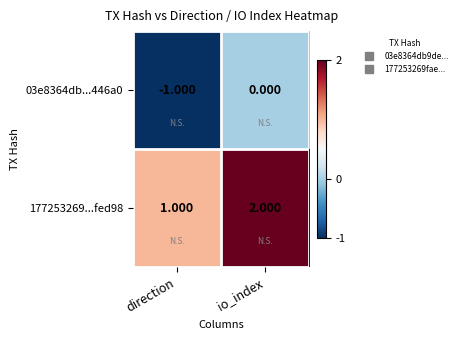

At which category does the chart reach its minimum across all series?

direction